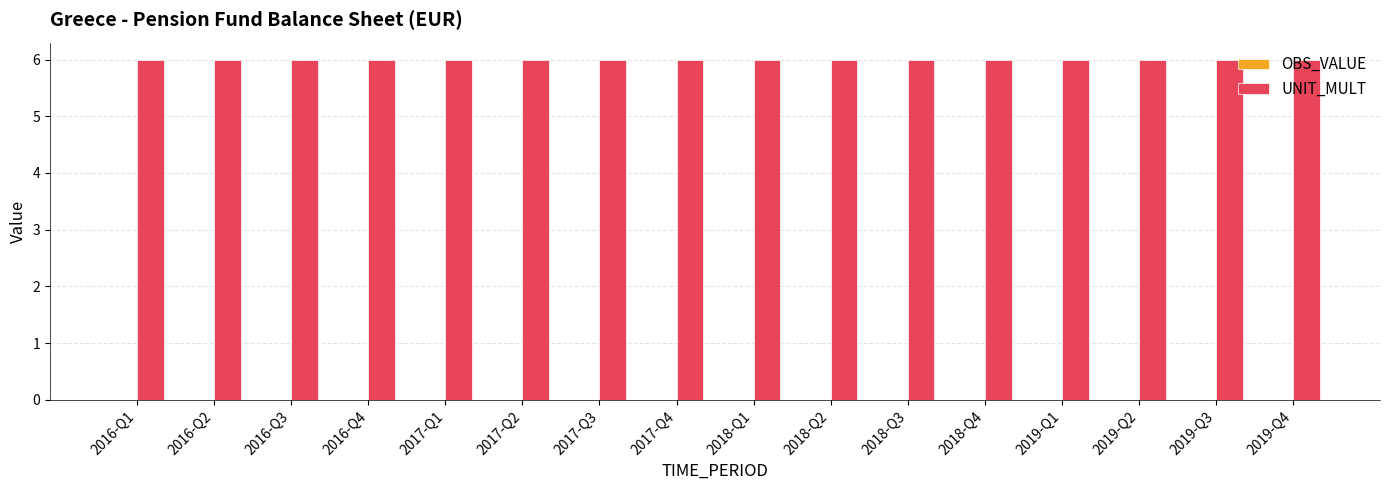

Is it true that OBS_VALUE equals 0 at 2017-Q3?

True